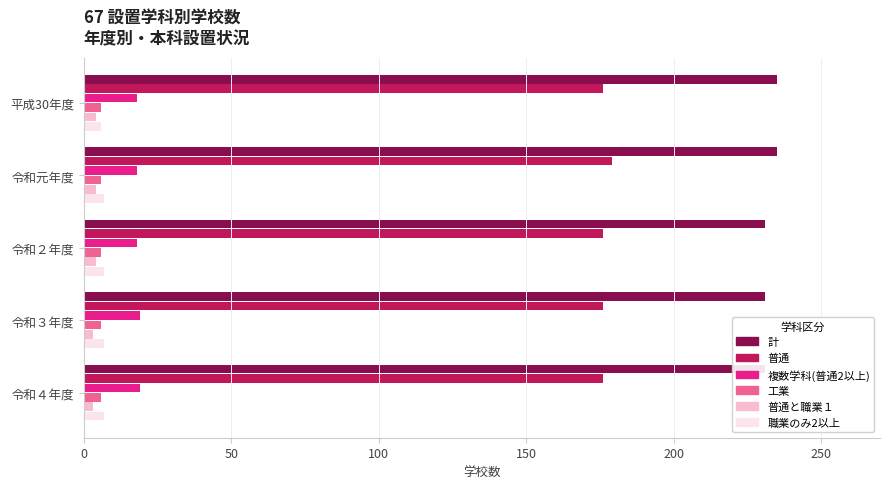

The 計 series shows 235.0 at 平成30年度. True or false?

True